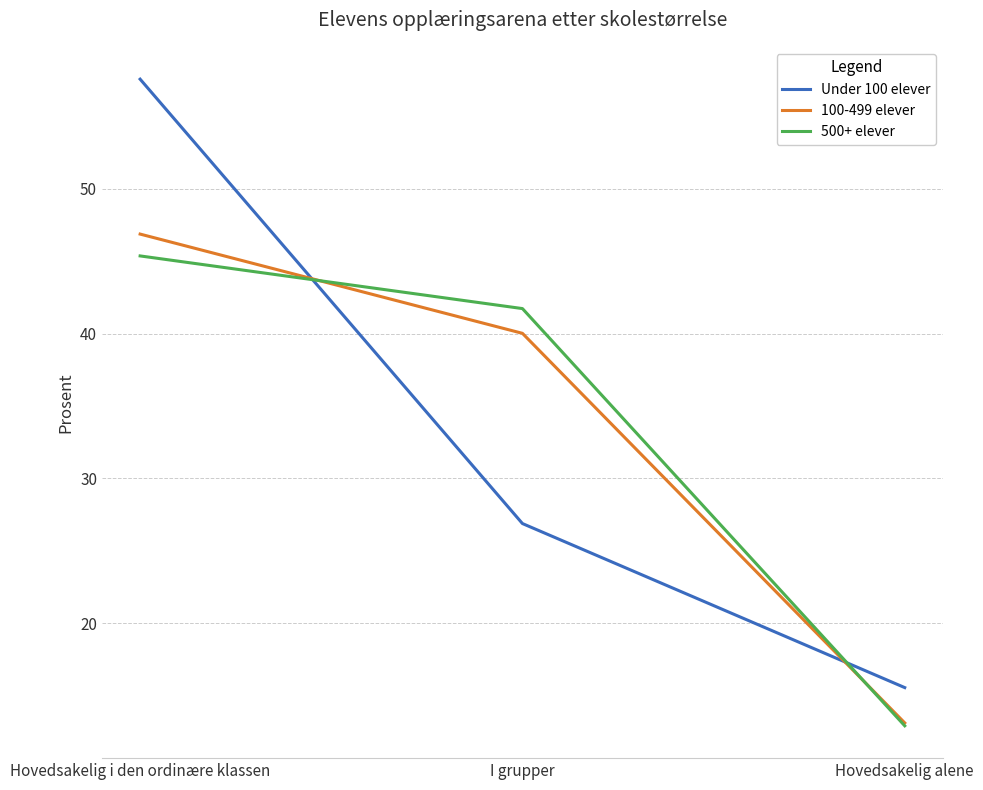

What is the highest value of the Under 100 elever series?

57.6